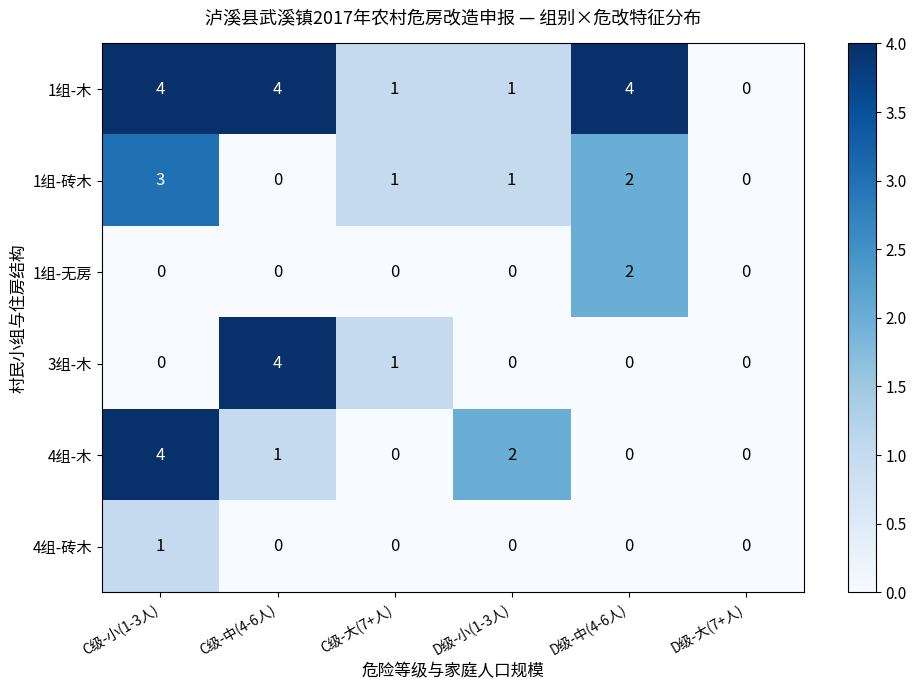

The 1组-砖木 series shows 0 at C级-大(7+人). True or false?

False